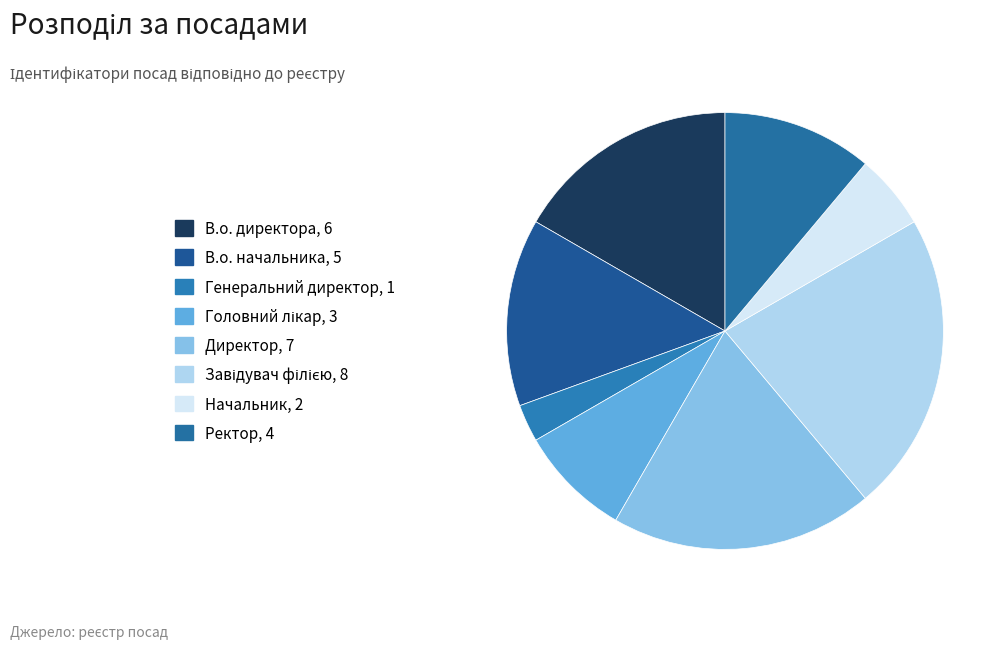

How many slices are in this pie chart?

8